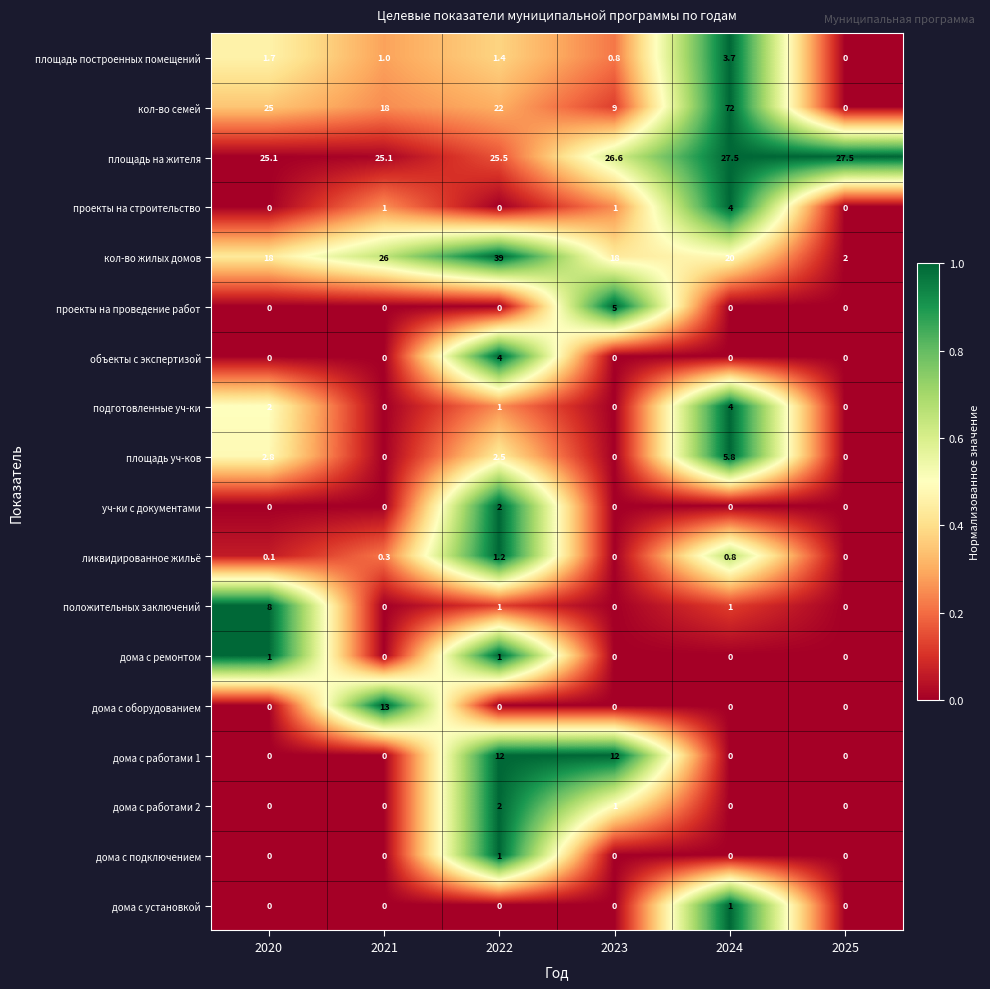

The площадь построенных помещений series shows 1.4 at 2022. True or false?

True